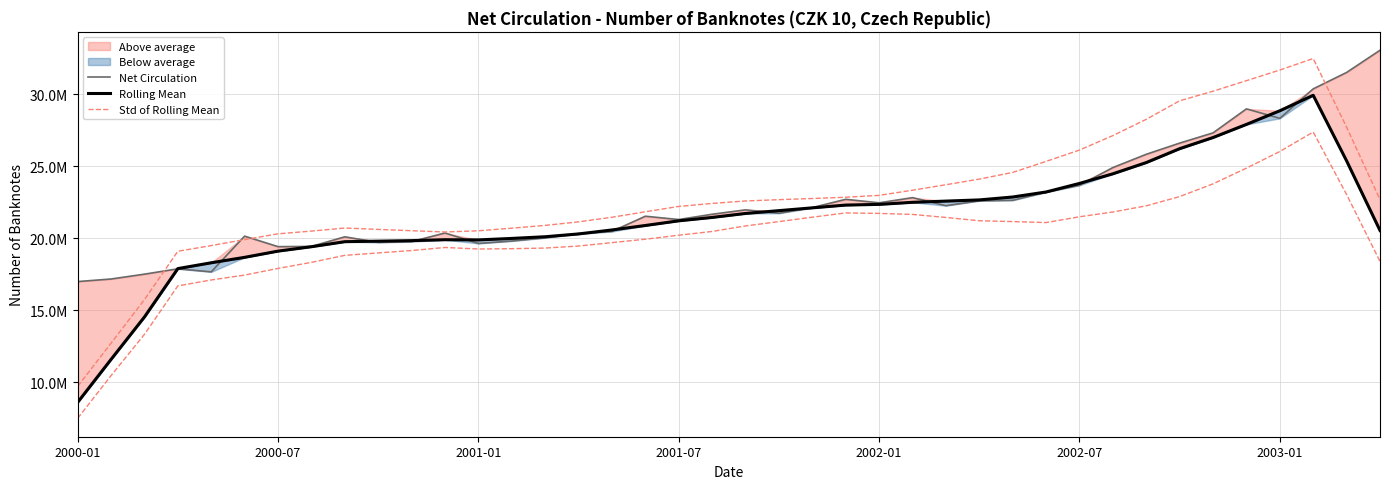

Is it true that Net Circulation equals 58098328.6 at 39?

False